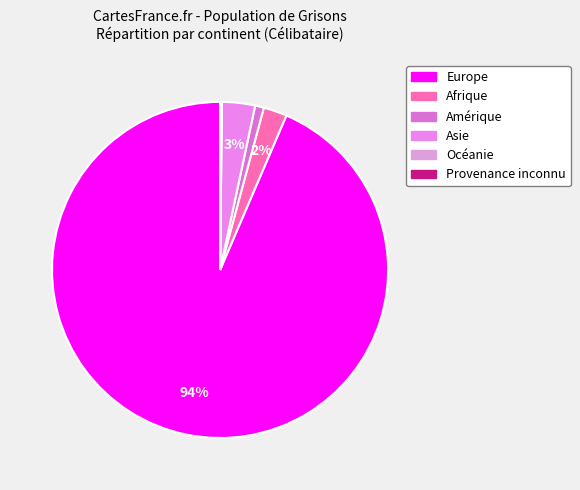

What percentage do Amérique and Océanie together represent?

0.9%